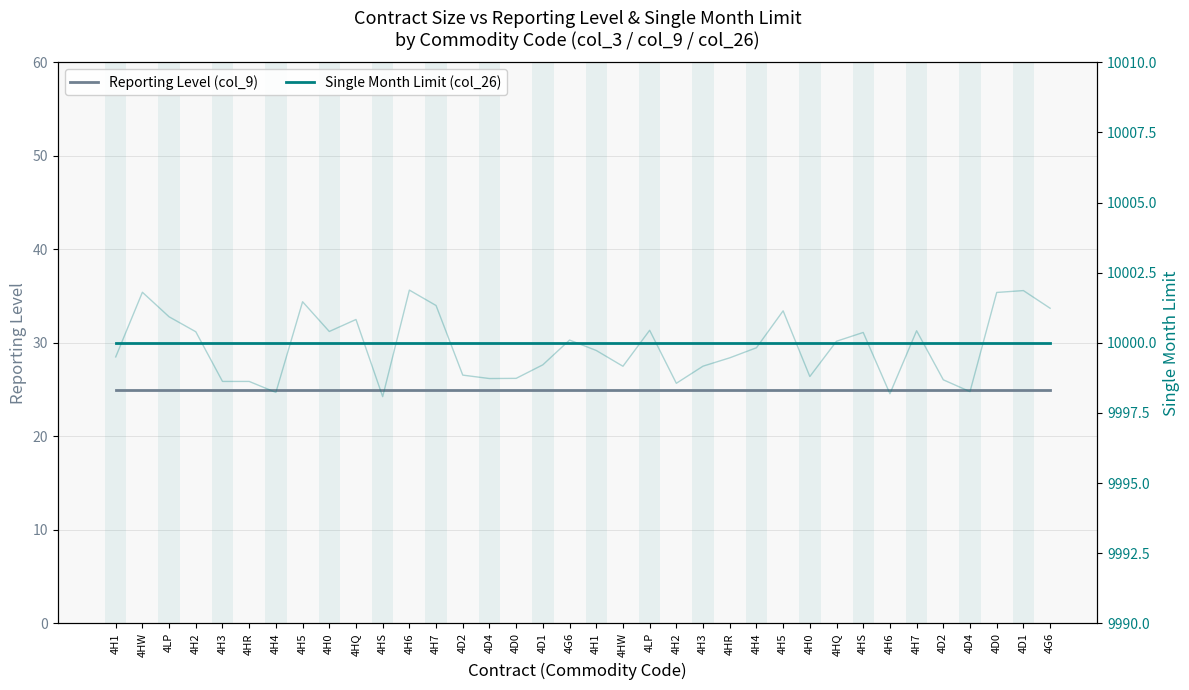

What is the label of the 15th point from the left?

4D4